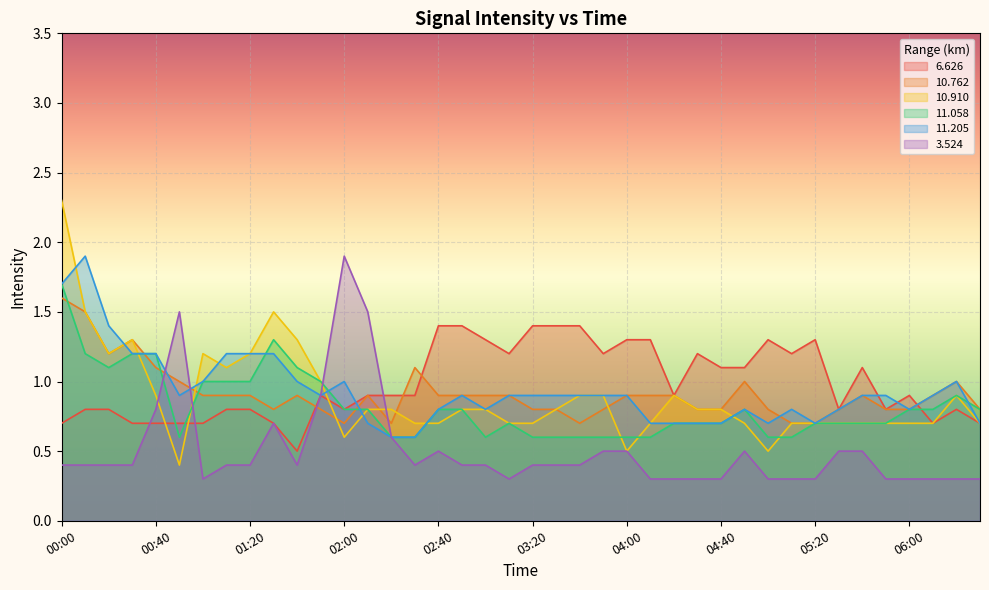

What is the label of the 27th point from the left?

04:20